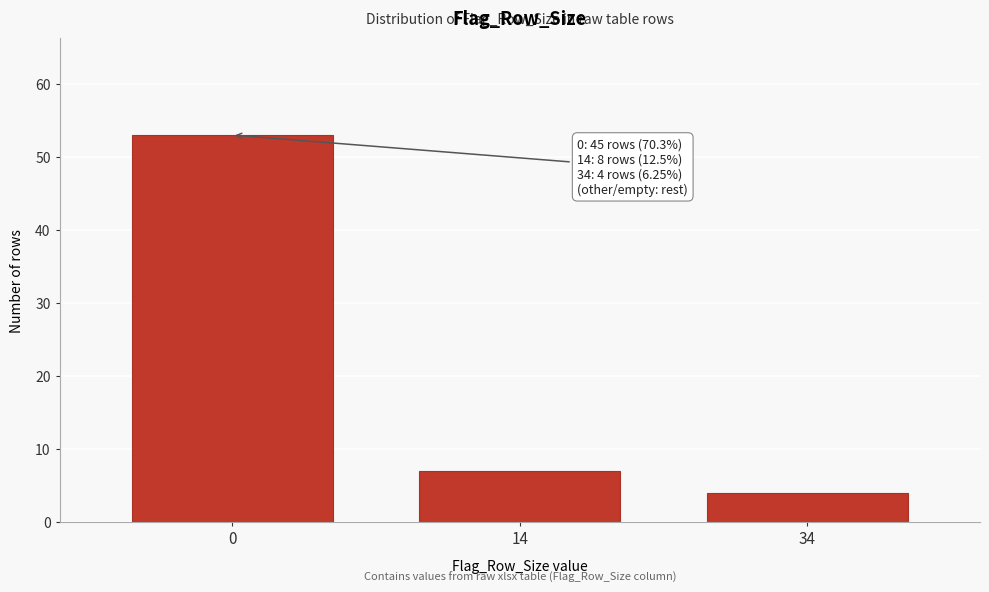

Reading left to right, transcribe all the data shown in this chart.

0=53	14=7	34=4